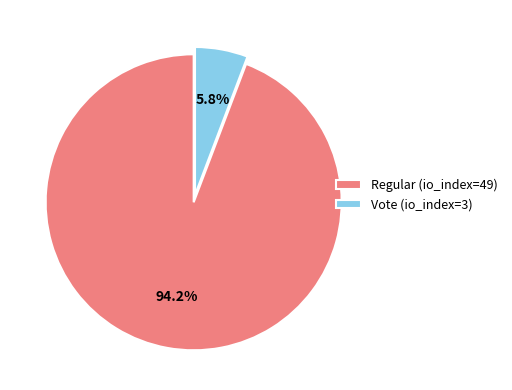

To the nearest percent, what percentage of the pie is Vote (io_index=3)?

6%